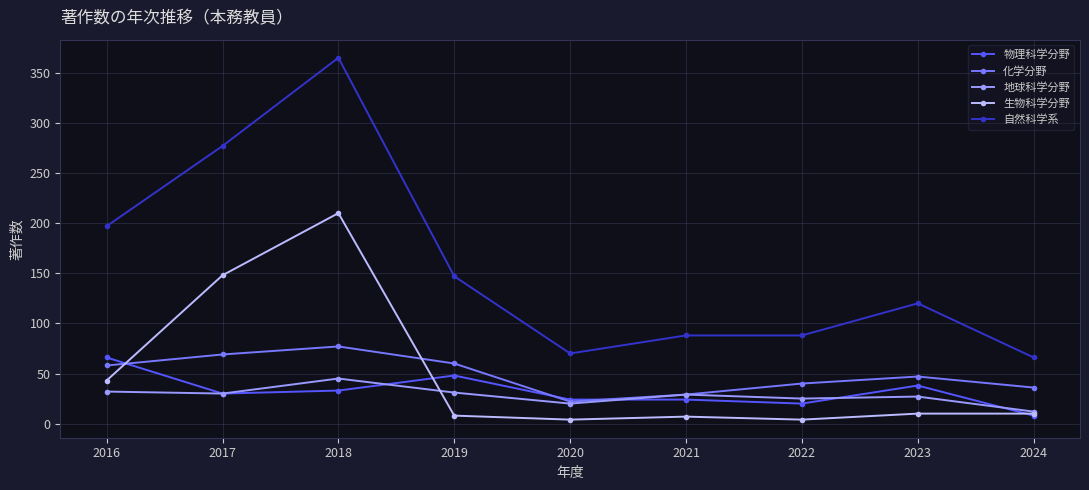

The value of 地球科学分野 at 2021 is 8. True or false?

False